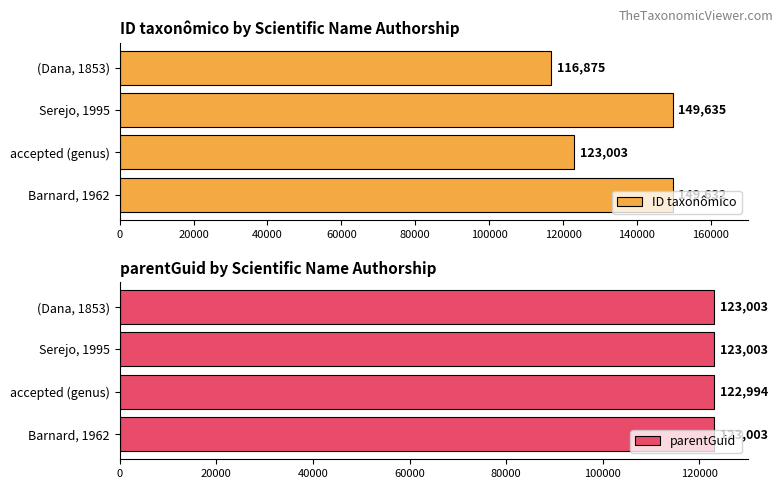

Where is ID taxonômico nearest to the value 133255?

accepted (genus)